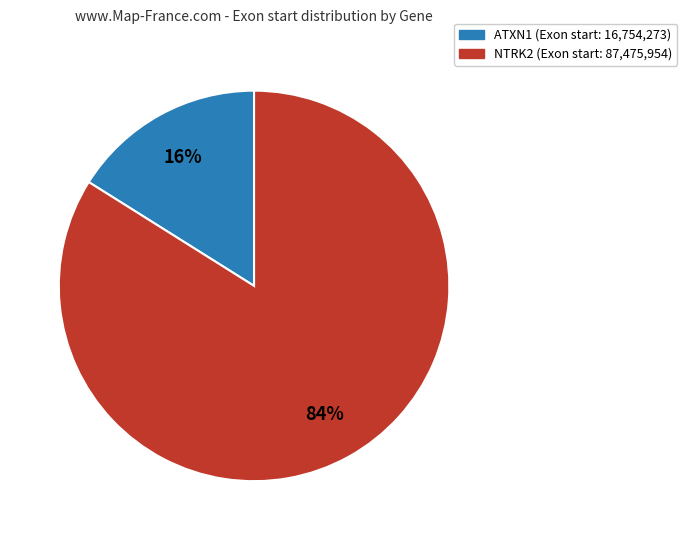

Do ATXN1 and NTRK2 together represent more than half of the pie?

Yes